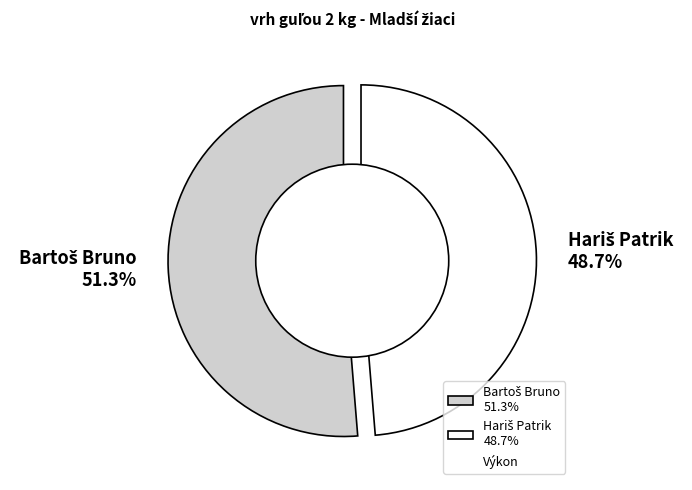

True or false: Hariš Patrik accounts for 61% of the total.

False